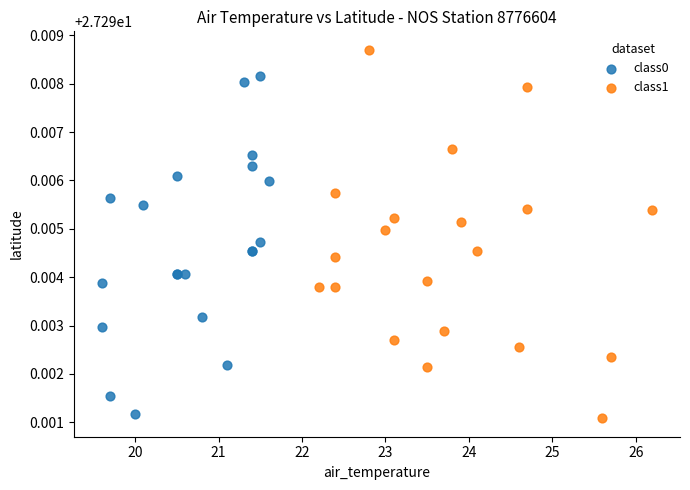

Which series reaches the minimum Y coordinate?

class1